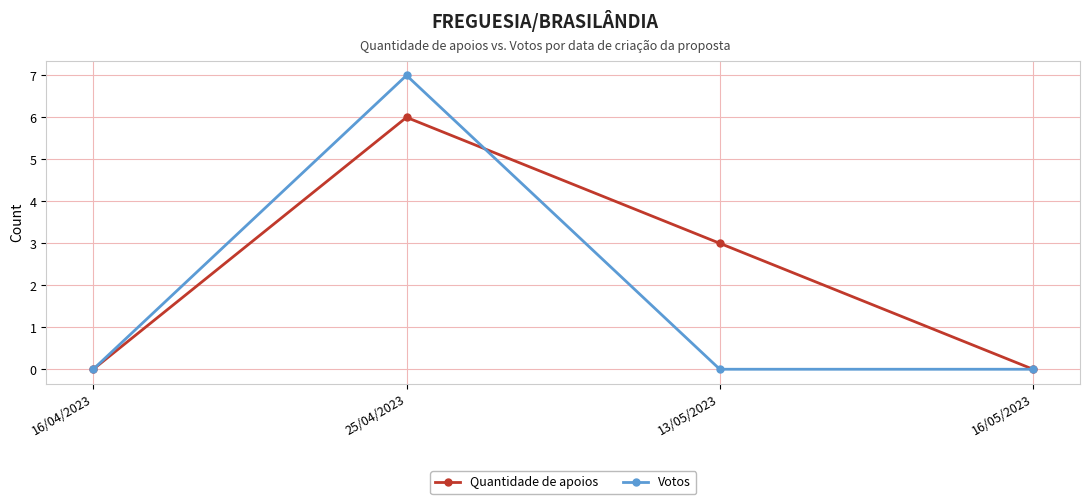

What is the label of the 2nd point from the right?

13/05/2023